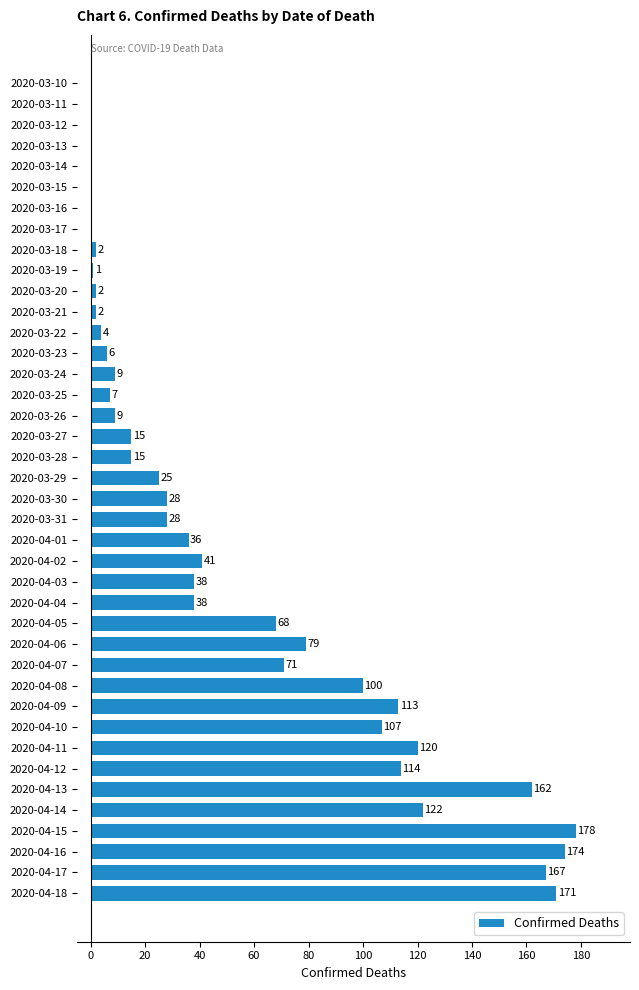

At which category does the chart reach its peak across all series?

2020-04-15